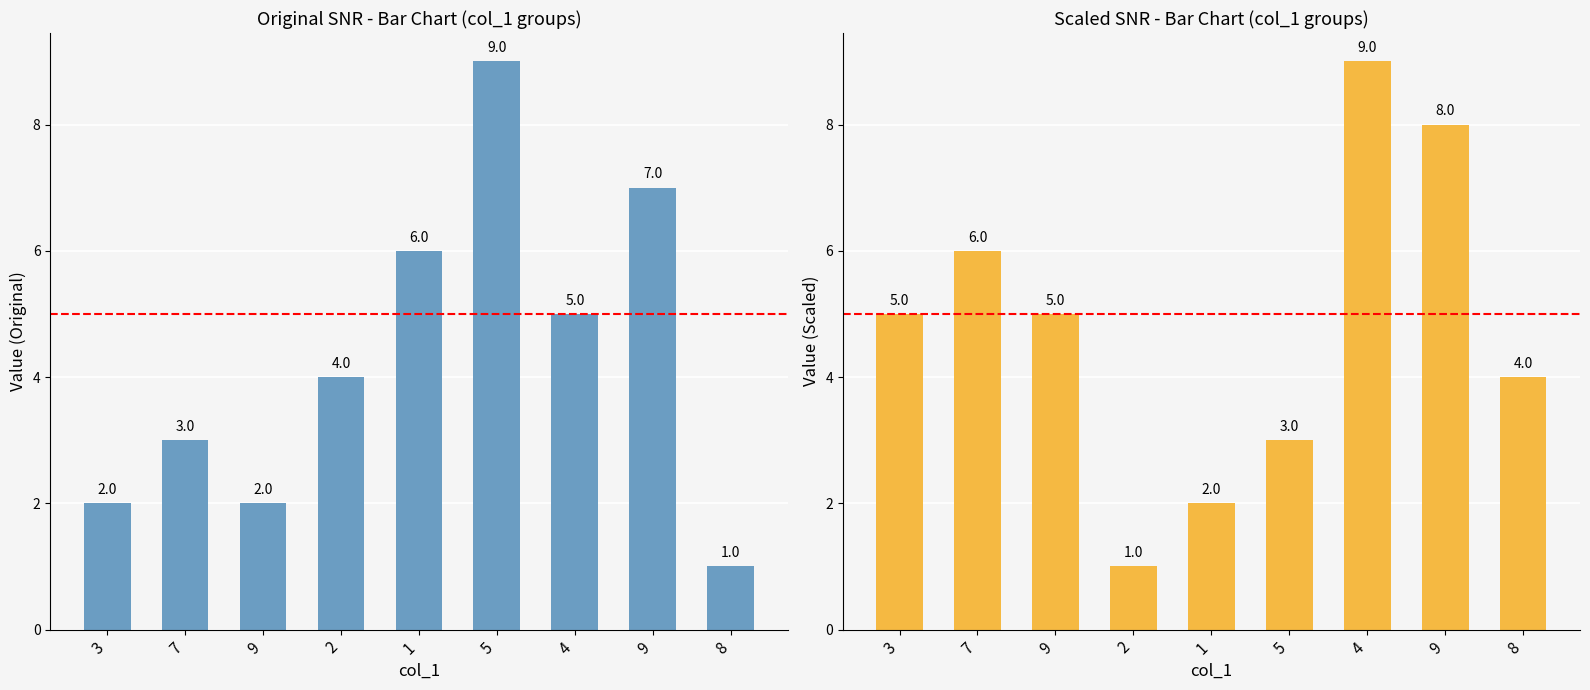

What is the label of the 6th bar from the right?

2